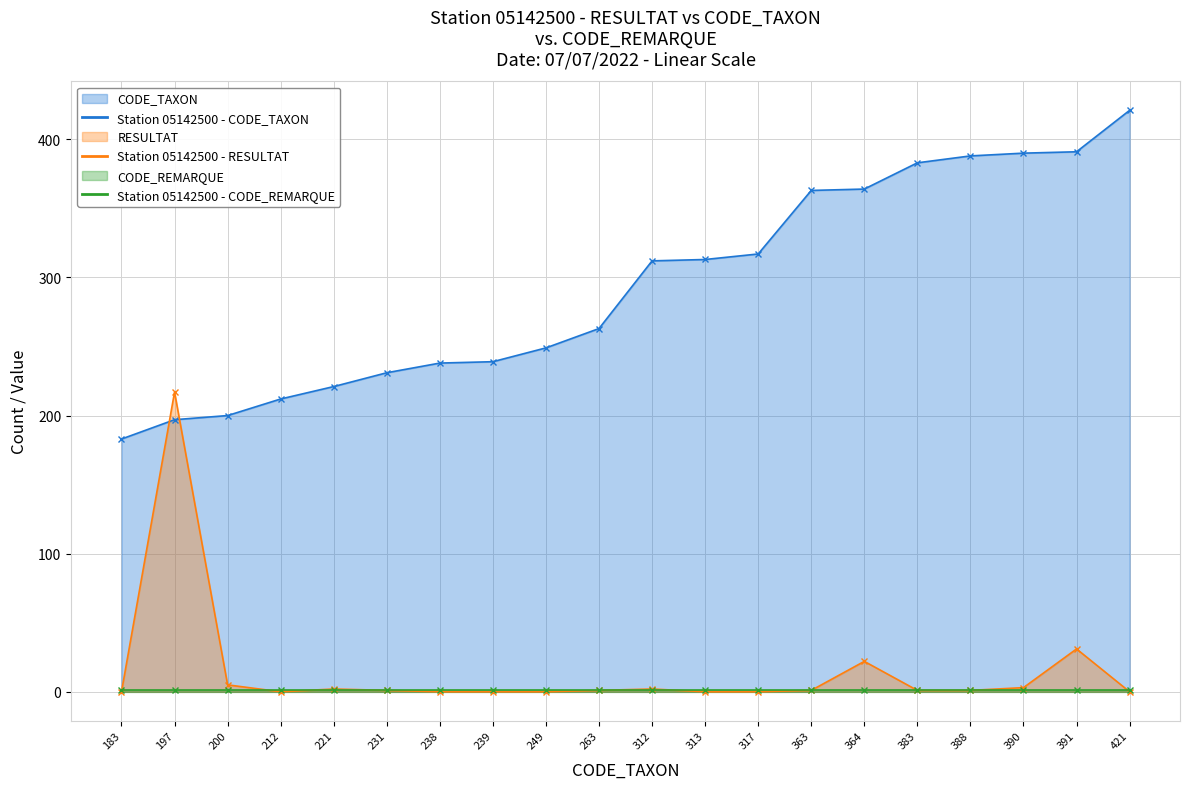

What is the difference between the RESULTAT values at 197 and 421?

217